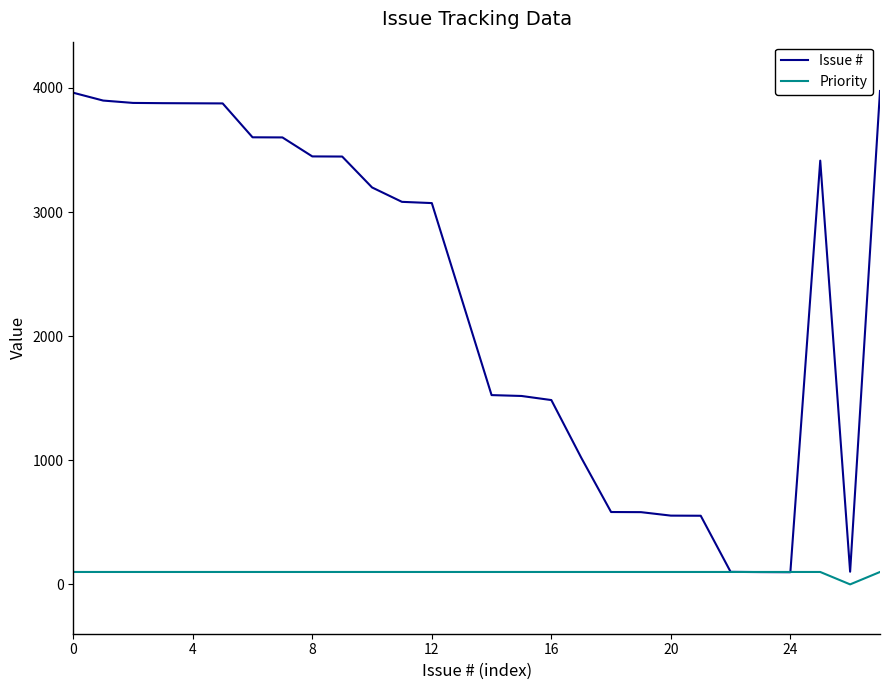

Rank the series by their maximum value, from lowest to highest.

Priority, Issue #